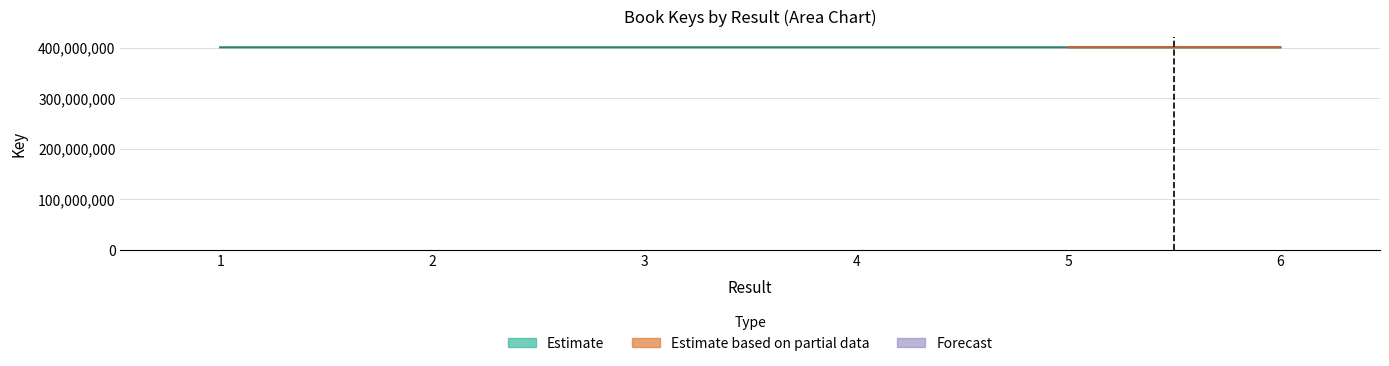

At which category does the chart reach its peak across all series?

4